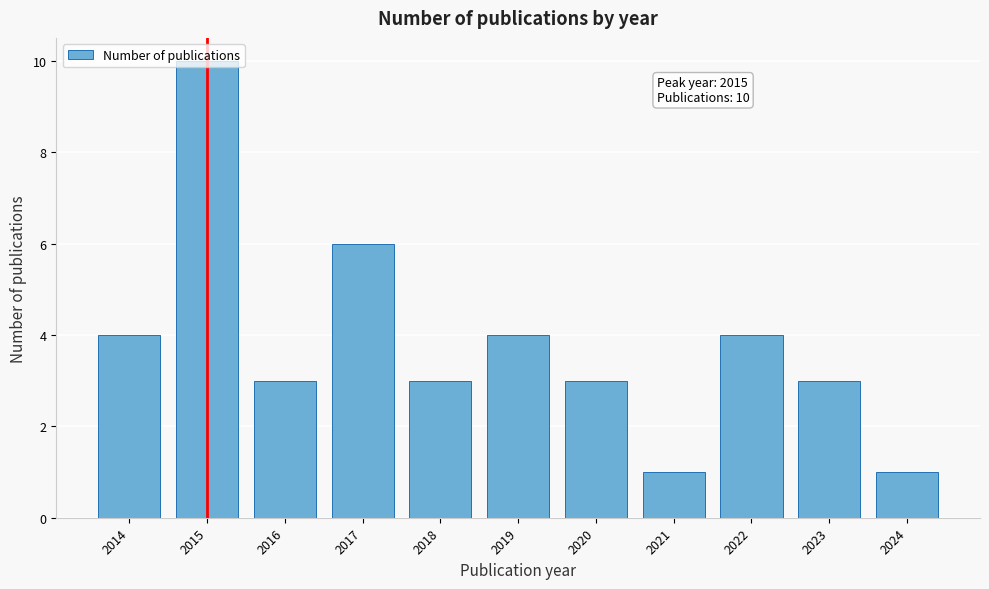

Which has a higher value, 2024 or 2015?

2015